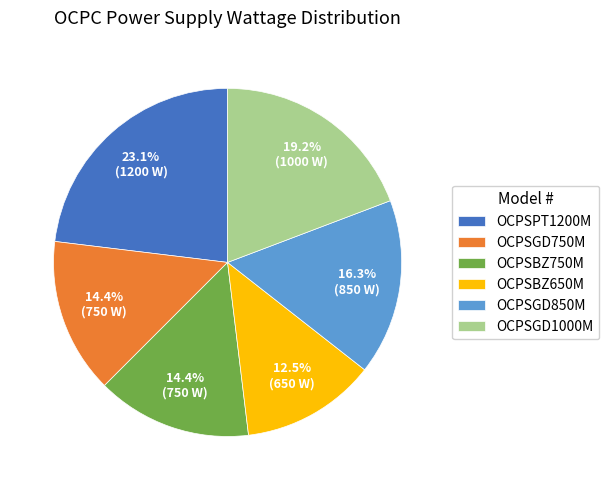

Is the sum of OCPSGD750M and OCPSBZ650M greater than half?

No